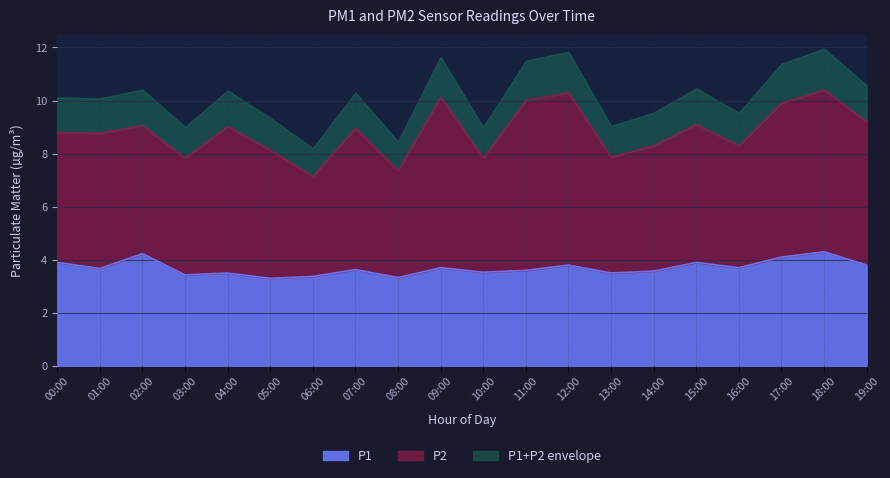

Which label corresponds to the smallest value in the chart?

05:00